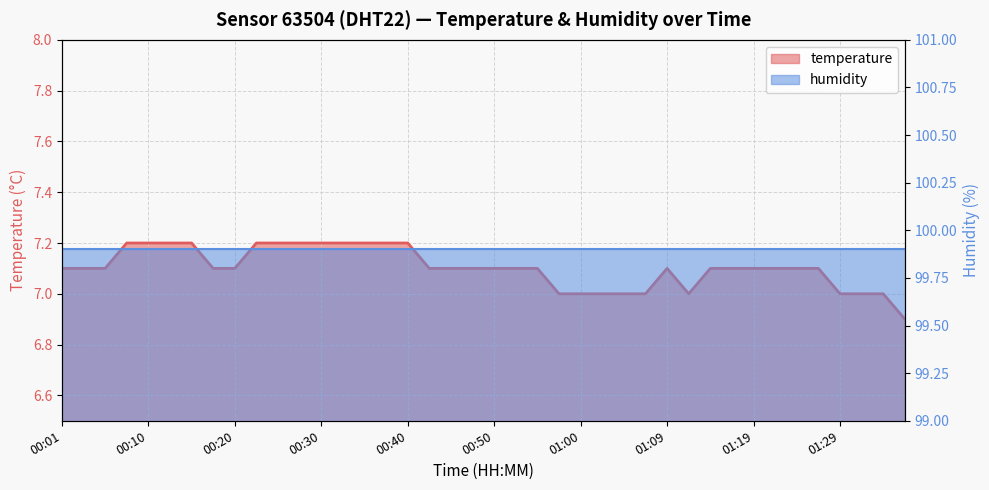

Reading left to right, transcribe all the data shown in this chart.

7.1	7.1	7.1	7.2	7.2	7.2	7.2	7.1	7.1	7.2	7.2	7.2	7.2	7.2	7.2	7.2	7.2	7.1	7.1	7.1	7.1	7.1	7.1	7.0	7.0	7.0	7.0	7.0	7.1	7.0	7.1	7.1	7.1	7.1	7.1	7.1	7.0	7.0	7.0	6.9